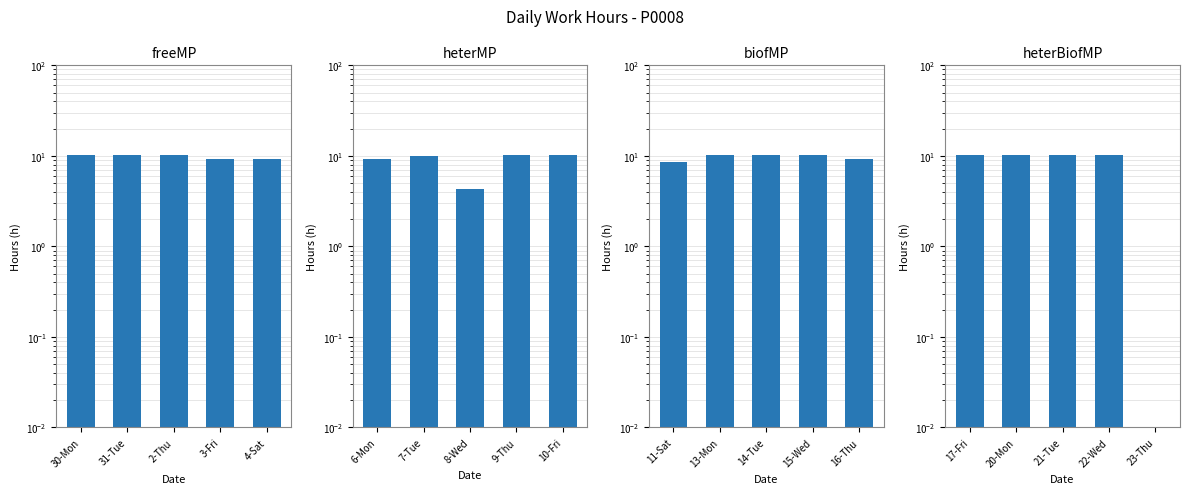

What is the sum of all freeMP values?

48.8